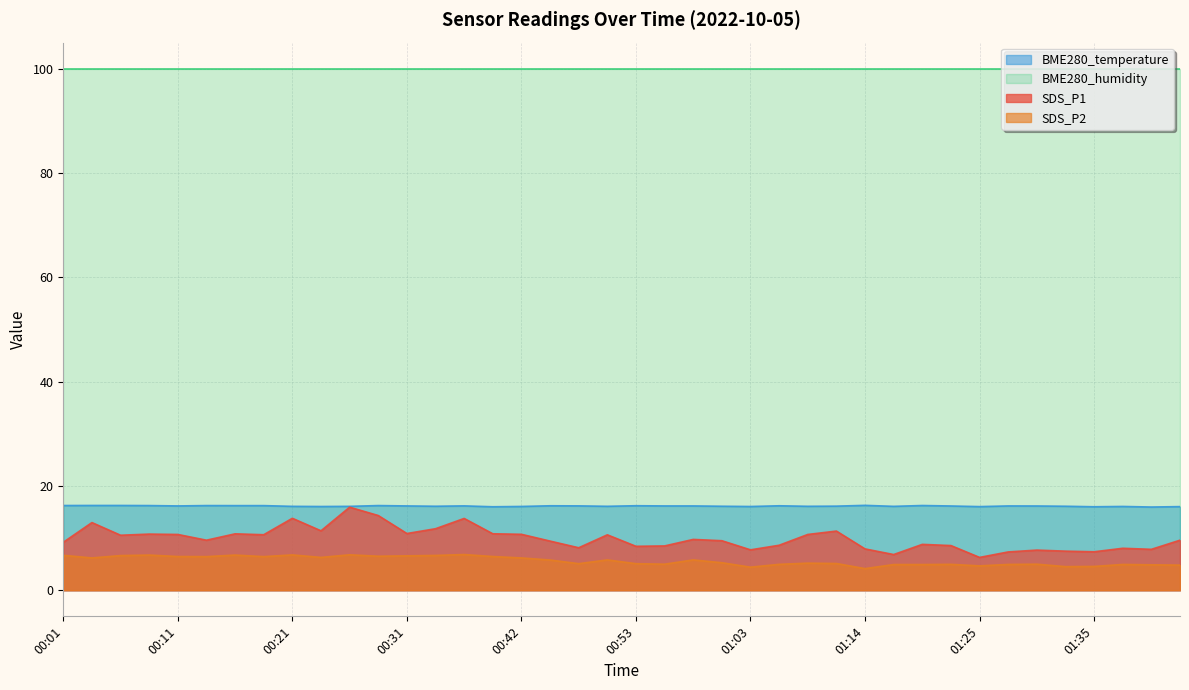

True or false: SDS_P1 and SDS_P2 cross at least once.

False